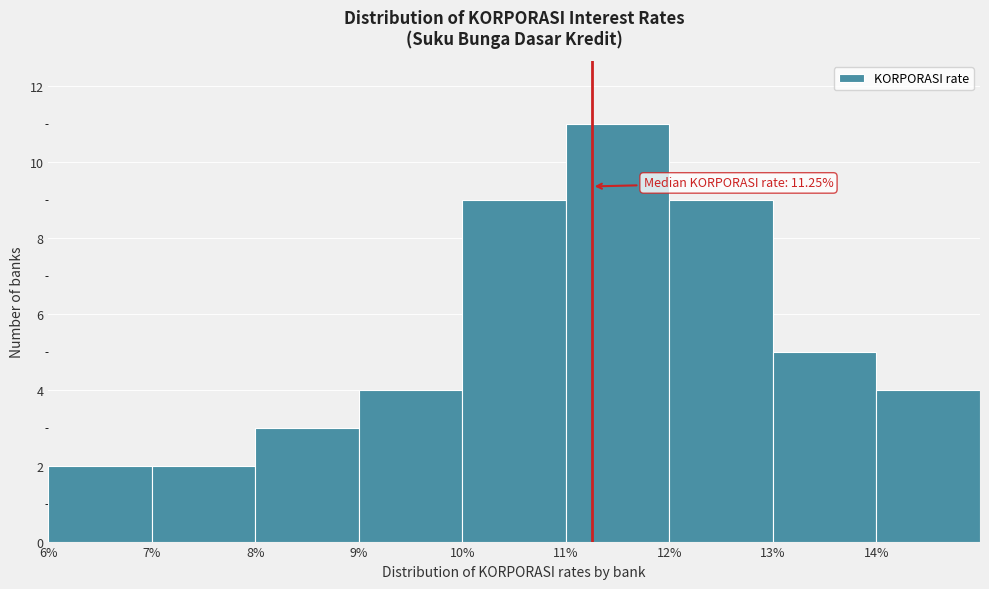

Which range on the x-axis has the tallest bar?

11 to 12